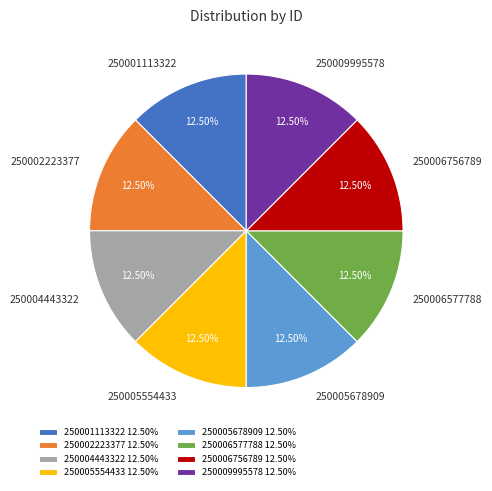

How many slices are in this pie chart?

8